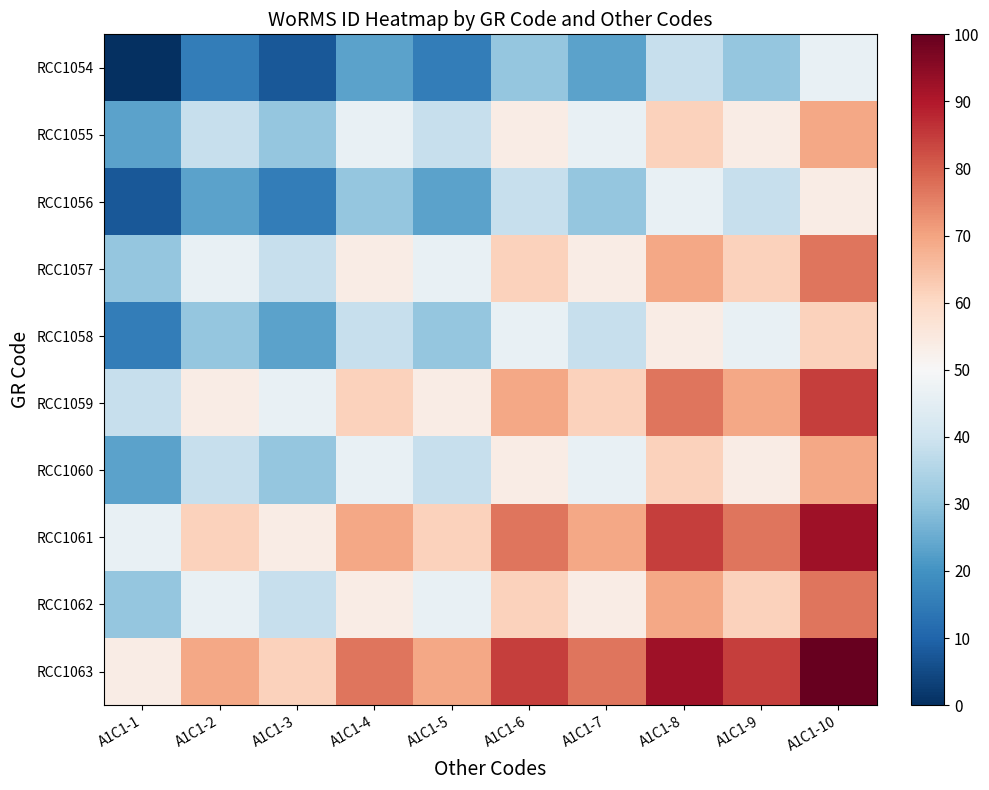

At which category does the chart reach its minimum across all series?

A1C1-1